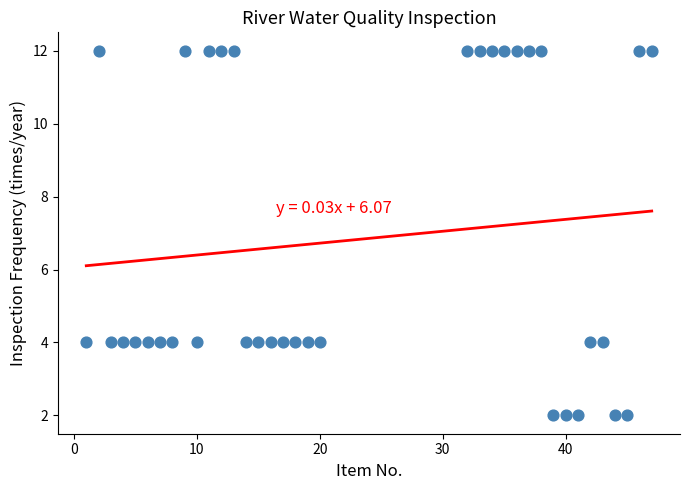

What is the range of Y values (max minus min)?

10